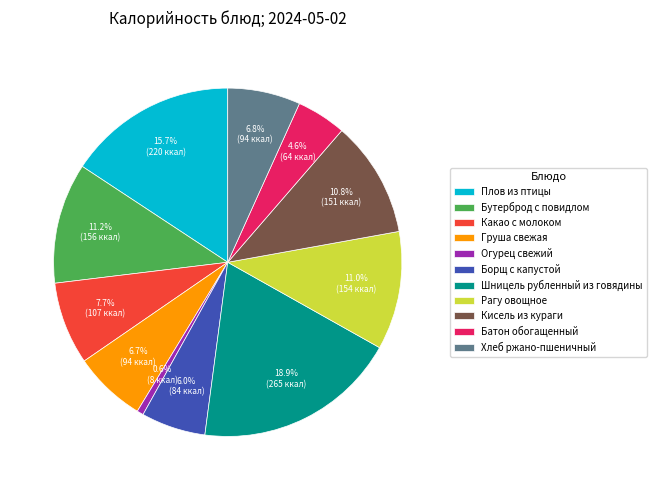

Between Борщ с капустой and Кисель из кураги, which is larger?

Кисель из кураги